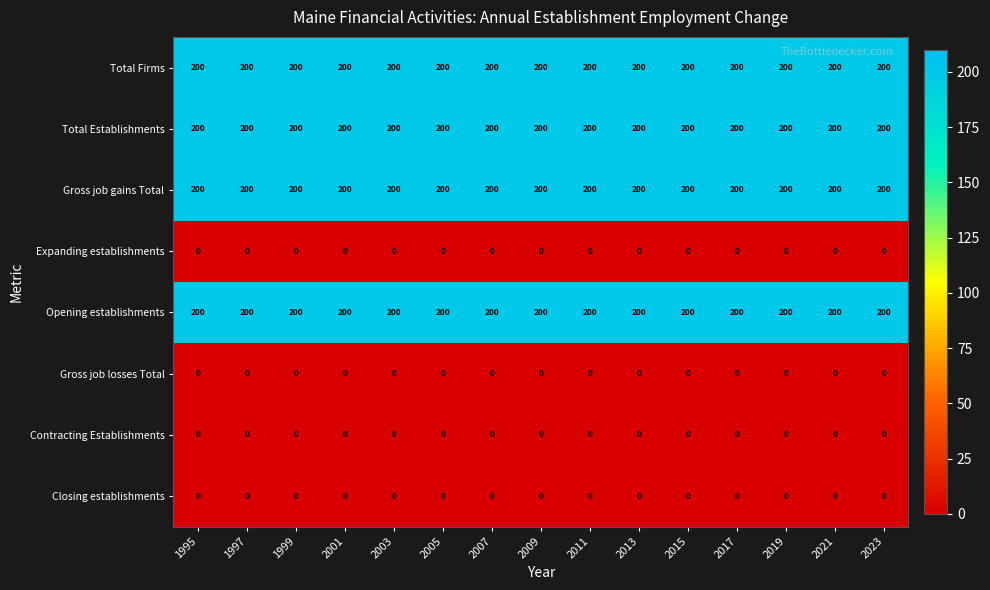

What is the spread (max minus min) of values at 2017?

200